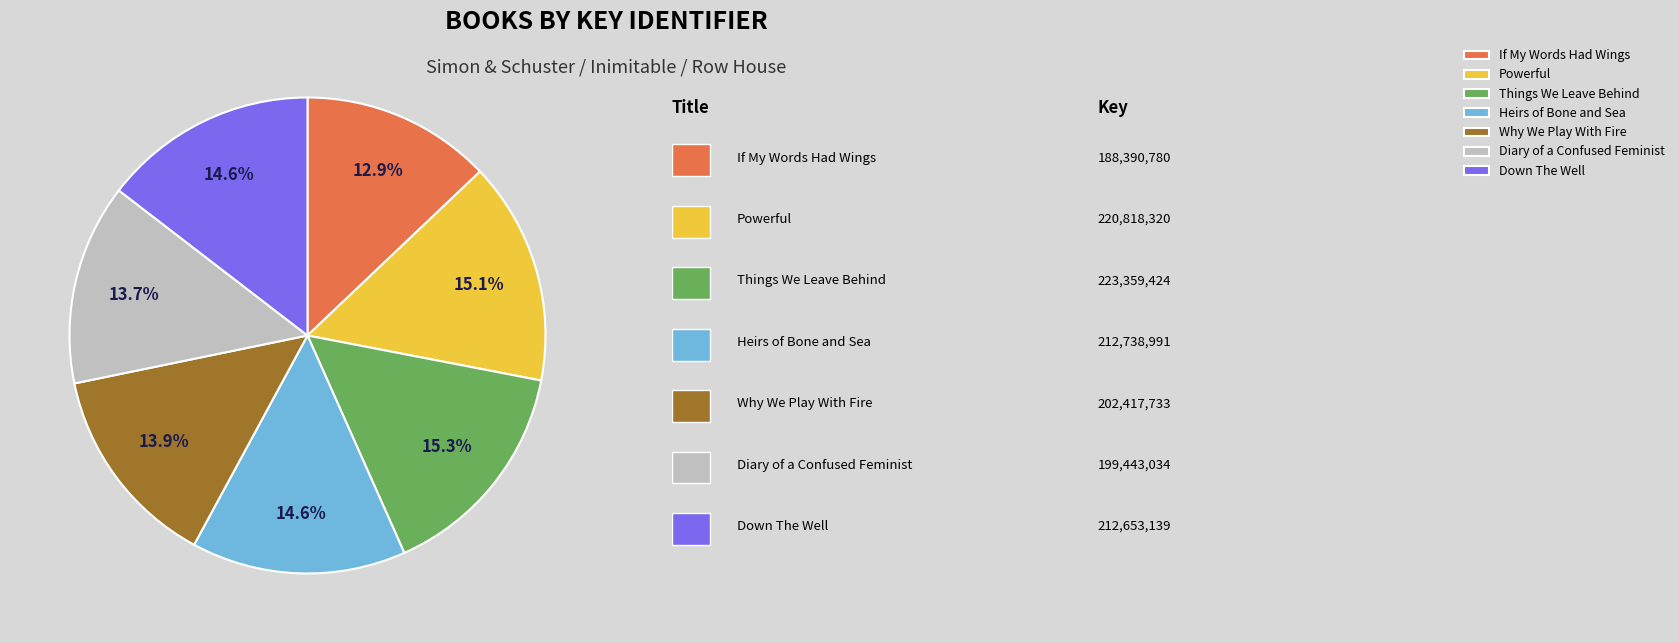

The Heirs of Bone and Sea slice represents 25% of the pie. True or false?

False